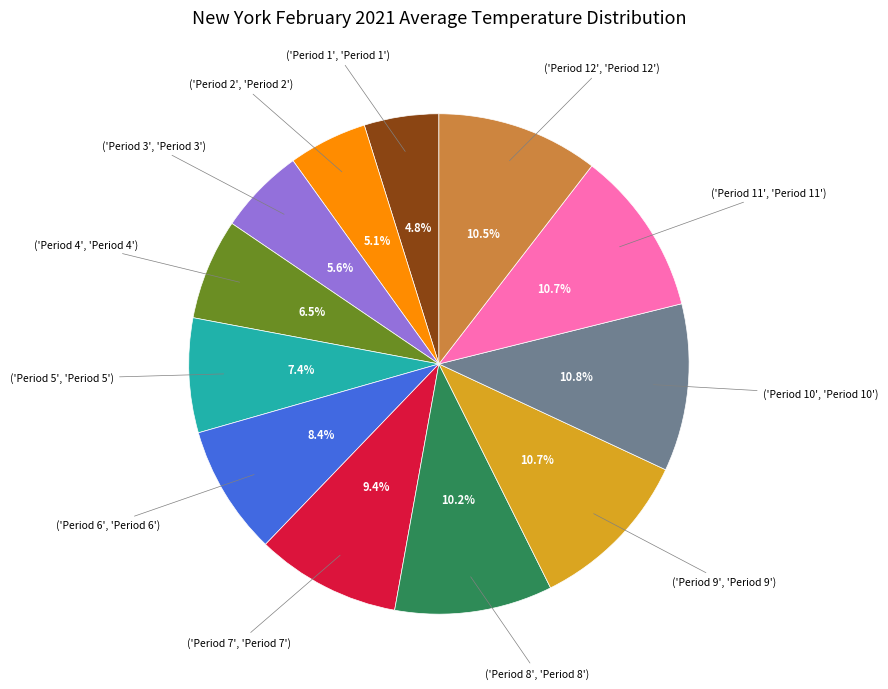

Is there a majority slice in this chart?

No